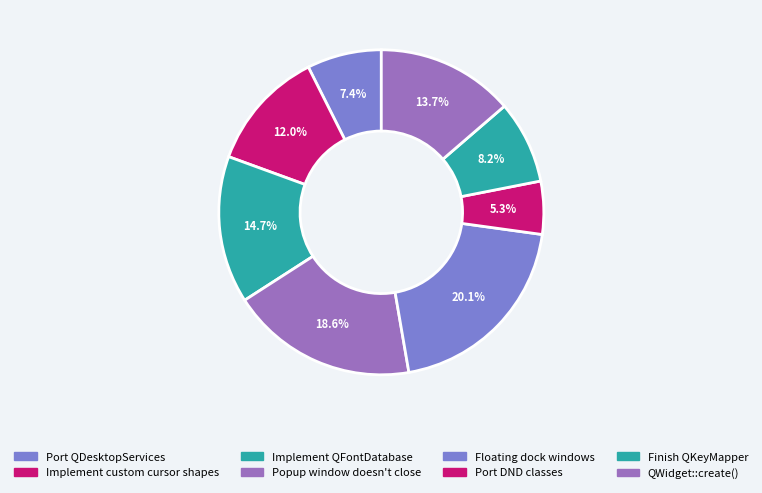

What is the total percentage of Implement custom cursor shapes and Port DND classes?

17.3%